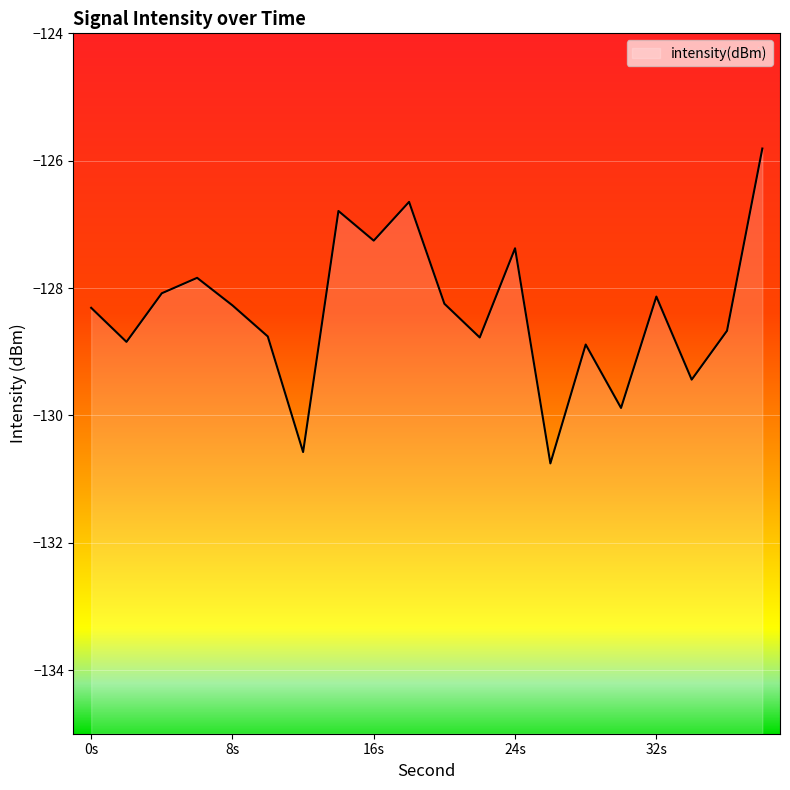

What is the change in value from 2 to 30?

-1.0